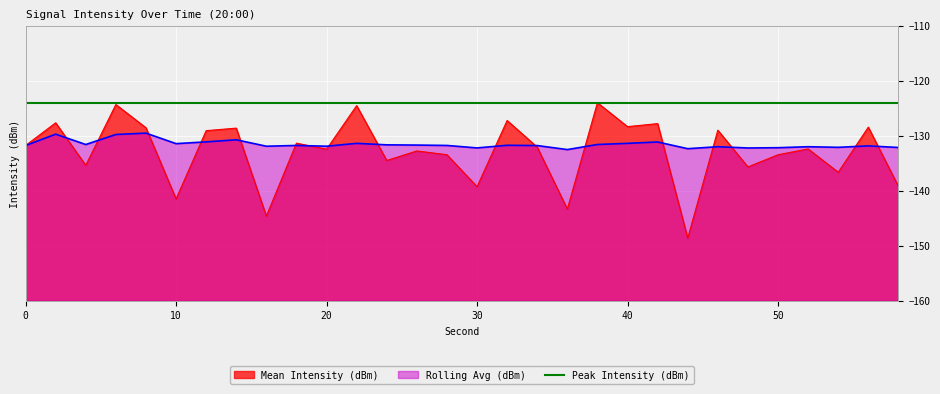

What is the sum of all Rolling Avg (dBm) values?

-3946.5